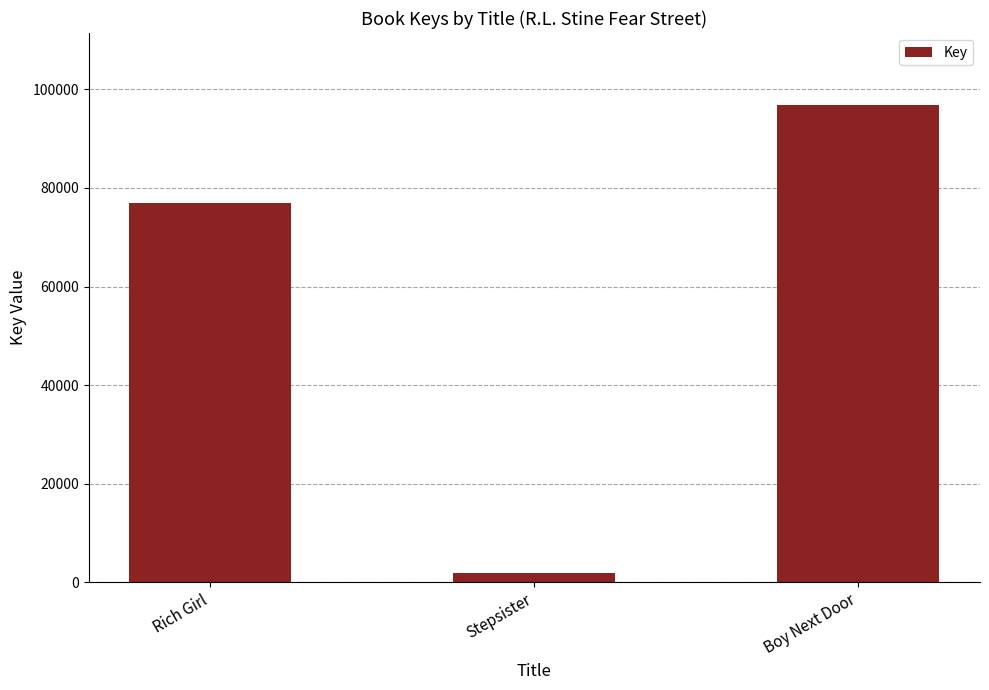

Where is the data nearest to the value 49354?

Rich Girl